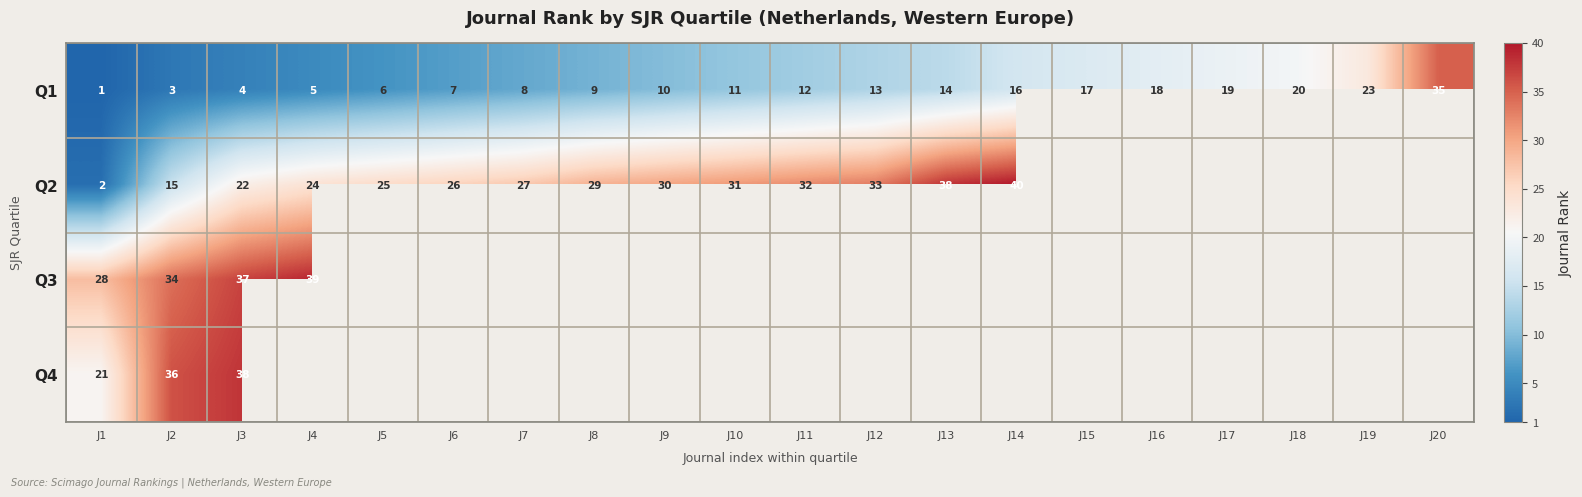

List the labels in order of Q1 value, smallest first.

J1, J2, J3, J4, J5, J6, J7, J8, J9, J10, J11, J12, J13, J14, J15, J16, J17, J18, J19, J20